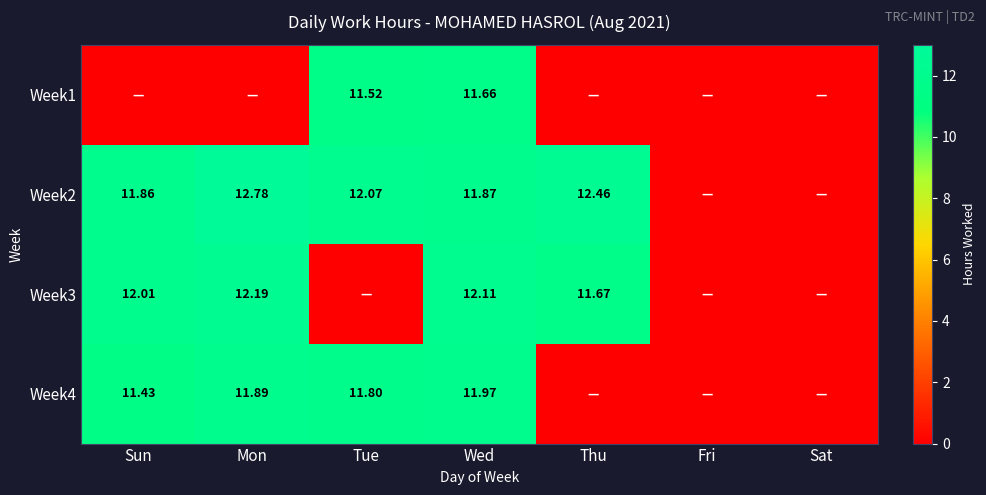

Where is Week2 nearest to the value 6?

Sun